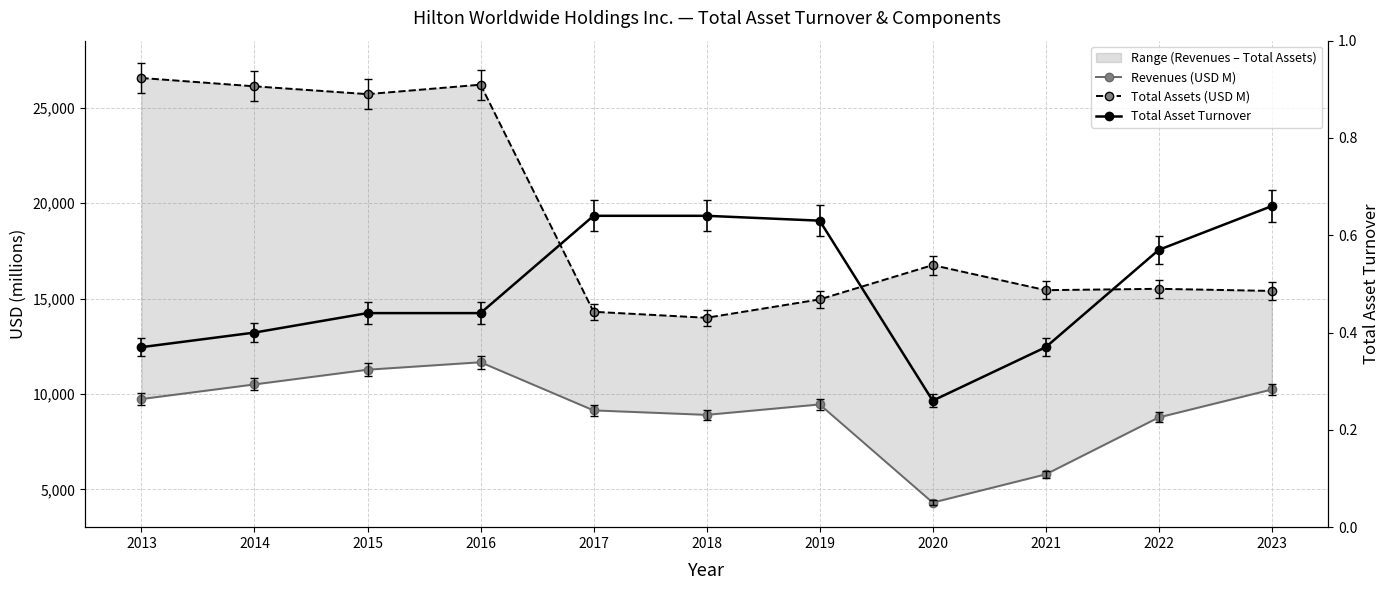

How many categories are shown in the chart?

11